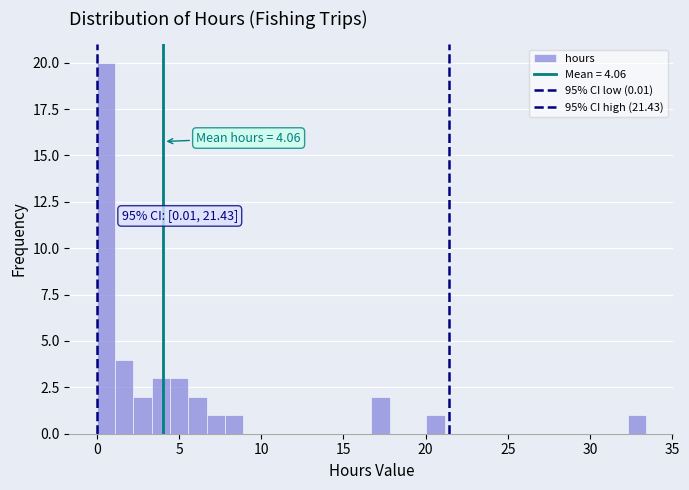

Around what value on the x-axis is the tallest bar? Give the approximate position of its centre, as read against the axis.

0.5